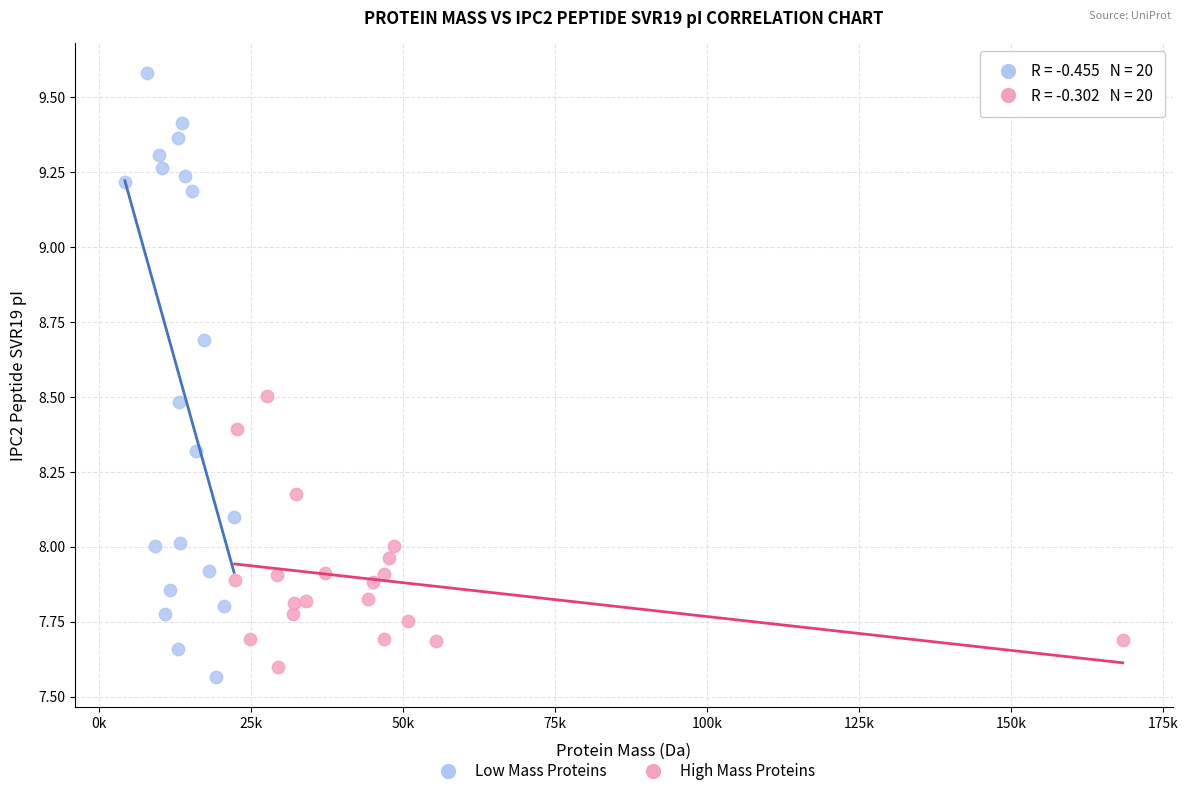

Which series reaches the maximum Y coordinate?

Low Mass Proteins